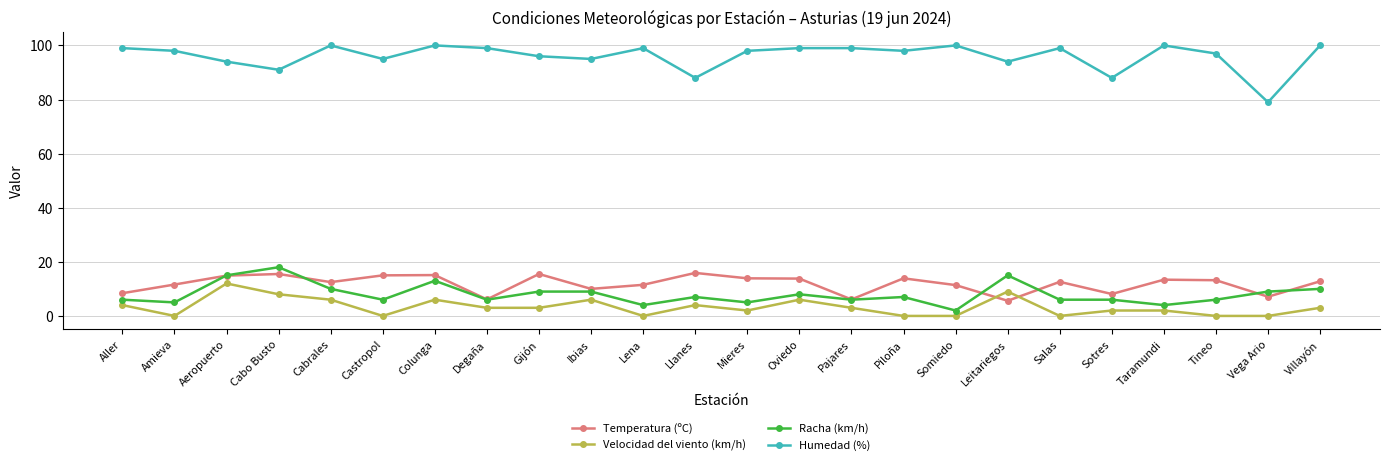

True or false: Racha (km/h) and Velocidad del viento (km/h) intersect in this chart.

False